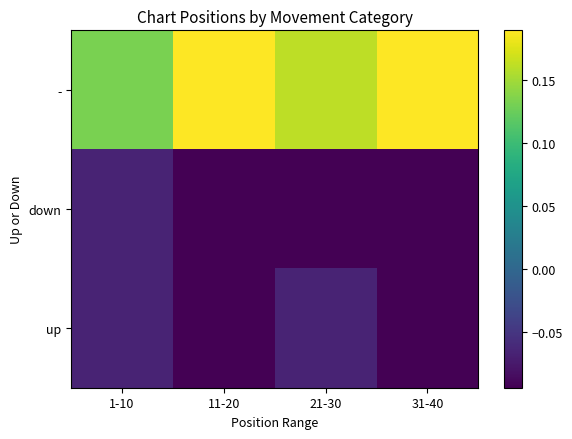

At how many categories does at least one series exceed 0?

4